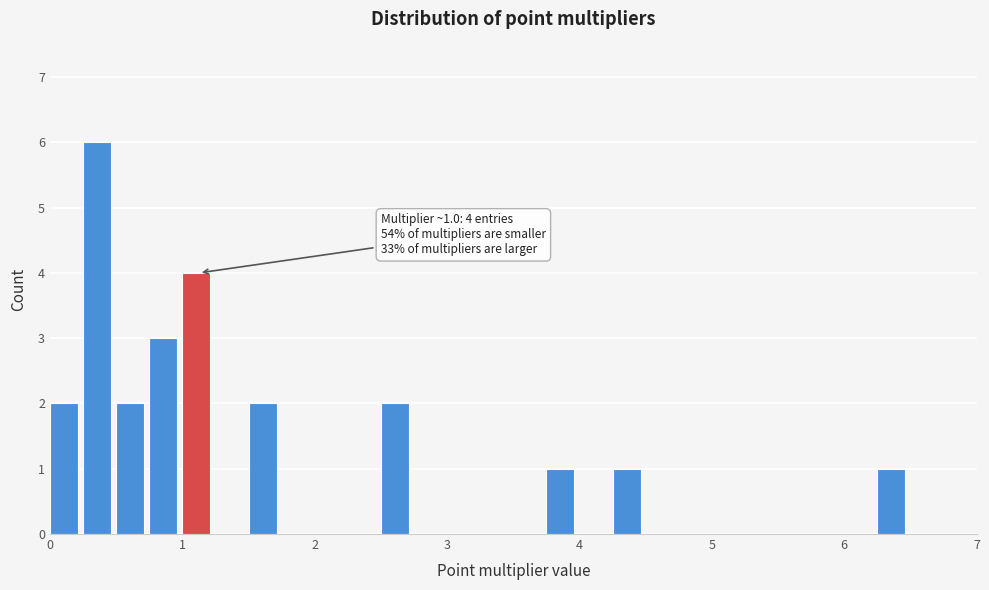

Read against the x-axis, roughly where is the centre of the tallest bar?

0.4